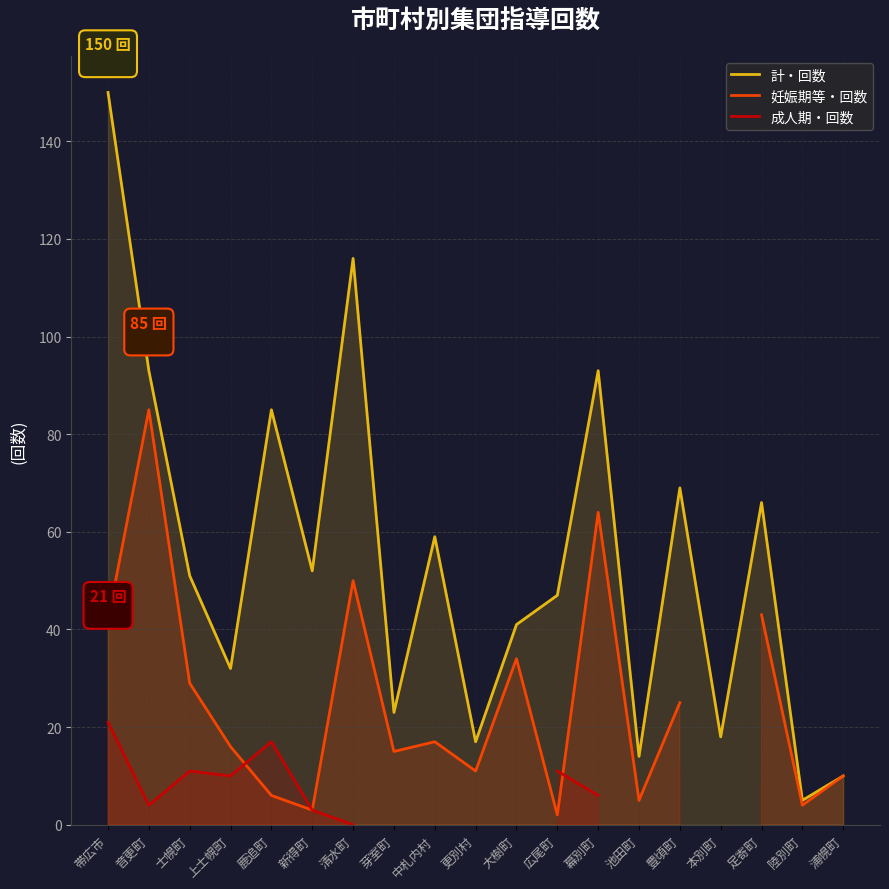

In 計・回数, how many points are lower than both neighbors (excluding endpoints)?

7